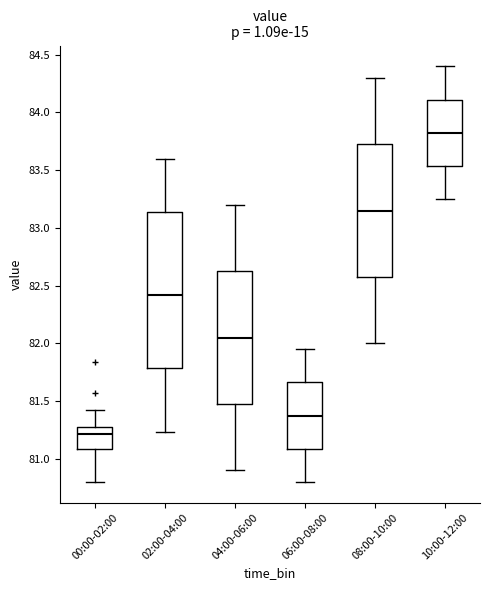

Where is the lower edge of the box for 02:00-04:00 on the y-axis? The values are not printed on the chart, so give them approximately, as read against the axis.

81.80